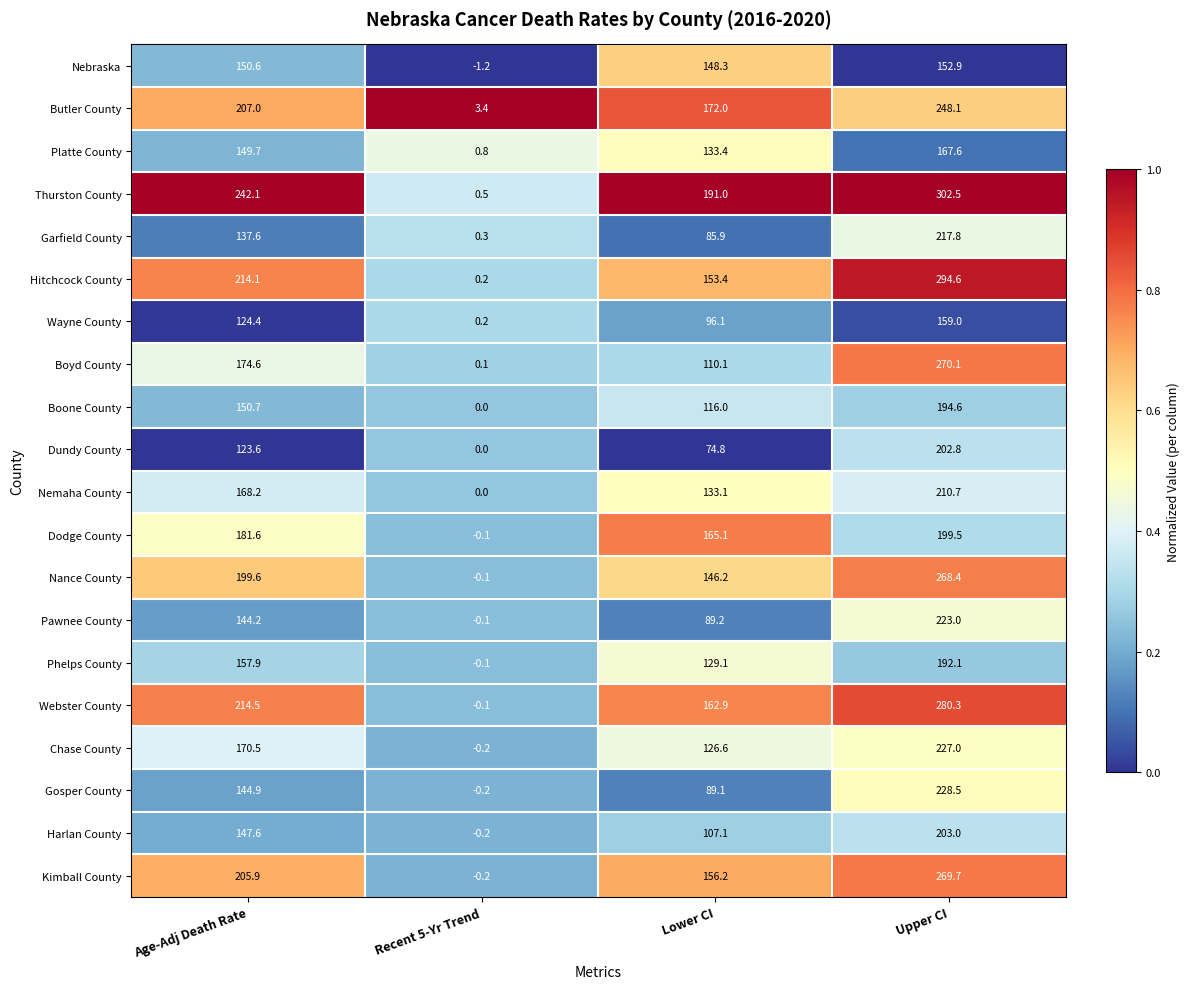

What is the maximum value for Butler County?

248.1